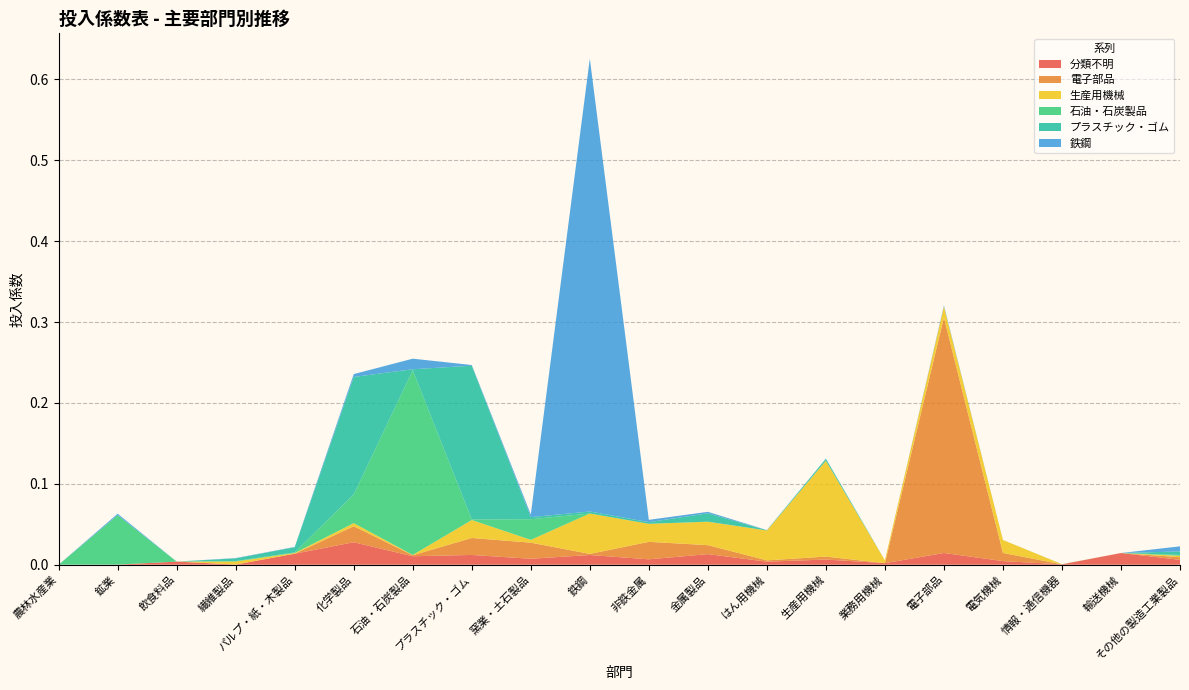

Reading right to left, transcribe all the data shown in this chart.

分類不明: その他の製造工業製品=0.0	輸送機械=0.0	情報・通信機器=0.0	電気機械=0.0	電子部品=0.0	業務用機械=0.0	生産用機械=0.0	はん用機械=0.0	金属製品=0.0	非鉄金属=0.0	鉄鋼=0.0	窯業・土石製品=0.0	プラスチック・ゴム=0.0	石油・石炭製品=0.0	化学製品=0.0	パルプ・紙・木製品=0.0	繊維製品=0.0	飲食料品=0.0	鉱業=0.0	農林水産業=0.0
電子部品: その他の製造工業製品=0.0	輸送機械=0.0	情報・通信機器=0.0	電気機械=0.0	電子部品=0.3	業務用機械=0.0	生産用機械=0.0	はん用機械=0.0	金属製品=0.0	非鉄金属=0.0	鉄鋼=0.0	窯業・土石製品=0.0	プラスチック・ゴム=0.0	石油・石炭製品=0.0	化学製品=0.0	パルプ・紙・木製品=0.0	繊維製品=0.0	飲食料品=0.0	鉱業=0.0	農林水産業=0.0
生産用機械: その他の製造工業製品=0.0	輸送機械=0.0	情報・通信機器=0.0	電気機械=0.0	電子部品=0.0	業務用機械=0.0	生産用機械=0.1	はん用機械=0.0	金属製品=0.0	非鉄金属=0.0	鉄鋼=0.0	窯業・土石製品=0.0	プラスチック・ゴム=0.0	石油・石炭製品=0.0	化学製品=0.0	パルプ・紙・木製品=0.0	繊維製品=0.0	飲食料品=0.0	鉱業=0.0	農林水産業=0.0
石油・石炭製品: その他の製造工業製品=0.0	輸送機械=0.0	情報・通信機器=0.0	電気機械=0.0	電子部品=0.0	業務用機械=0.0	生産用機械=0.0	はん用機械=0.0	金属製品=0.0	非鉄金属=0.0	鉄鋼=0.0	窯業・土石製品=0.0	プラスチック・ゴム=0.0	石油・石炭製品=0.2	化学製品=0.0	パルプ・紙・木製品=0.0	繊維製品=0.0	飲食料品=0.0	鉱業=0.1	農林水産業=0.0
プラスチック・ゴム: その他の製造工業製品=0.0	輸送機械=0.0	情報・通信機器=0.0	電気機械=0.0	電子部品=0.0	業務用機械=0.0	生産用機械=0.0	はん用機械=0.0	金属製品=0.0	非鉄金属=0.0	鉄鋼=0.0	窯業・土石製品=0.0	プラスチック・ゴム=0.2	石油・石炭製品=0.0	化学製品=0.1	パルプ・紙・木製品=0.0	繊維製品=0.0	飲食料品=0.0	鉱業=0.0	農林水産業=0.0
鉄鋼: その他の製造工業製品=0.0	輸送機械=0.0	情報・通信機器=0.0	電気機械=0.0	電子部品=0.0	業務用機械=0.0	生産用機械=0.0	はん用機械=0.0	金属製品=0.0	非鉄金属=0.0	鉄鋼=0.6	窯業・土石製品=0.0	プラスチック・ゴム=0.0	石油・石炭製品=0.0	化学製品=0.0	パルプ・紙・木製品=0.0	繊維製品=0.0	飲食料品=0.0	鉱業=0.0	農林水産業=0.0